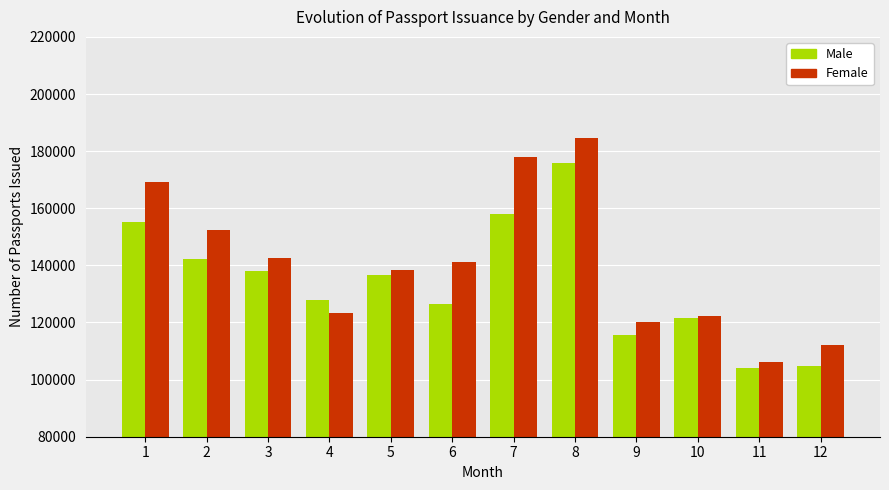

Which series has the largest total across all categories?

Female